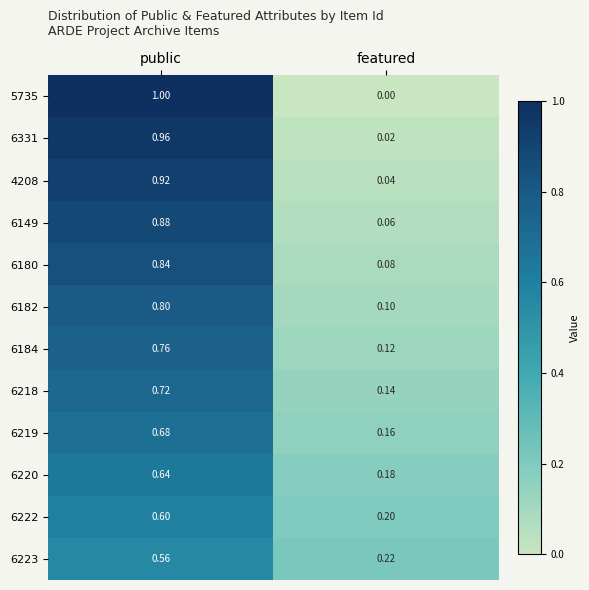

Is the value of 4208 at public greater than the value of 6220 at public?

Yes